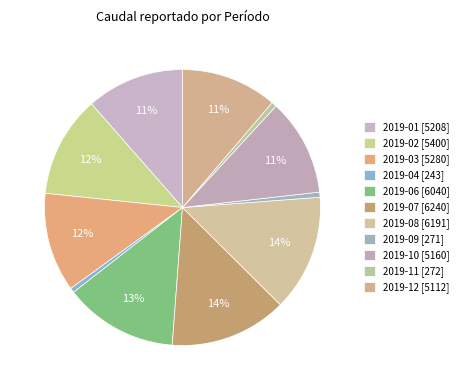

How many segments does this pie chart have?

11